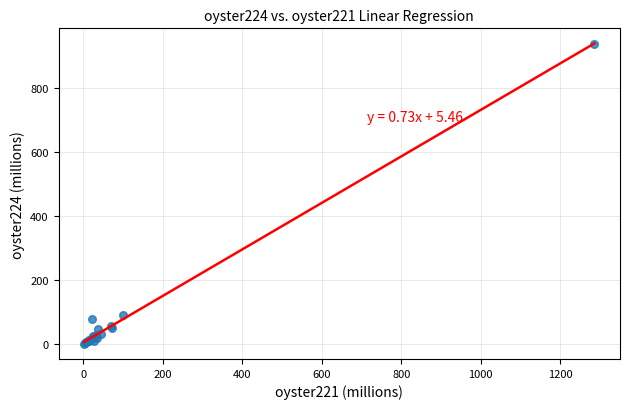

What Y value in the scatter plot is closest to 470?

90.0